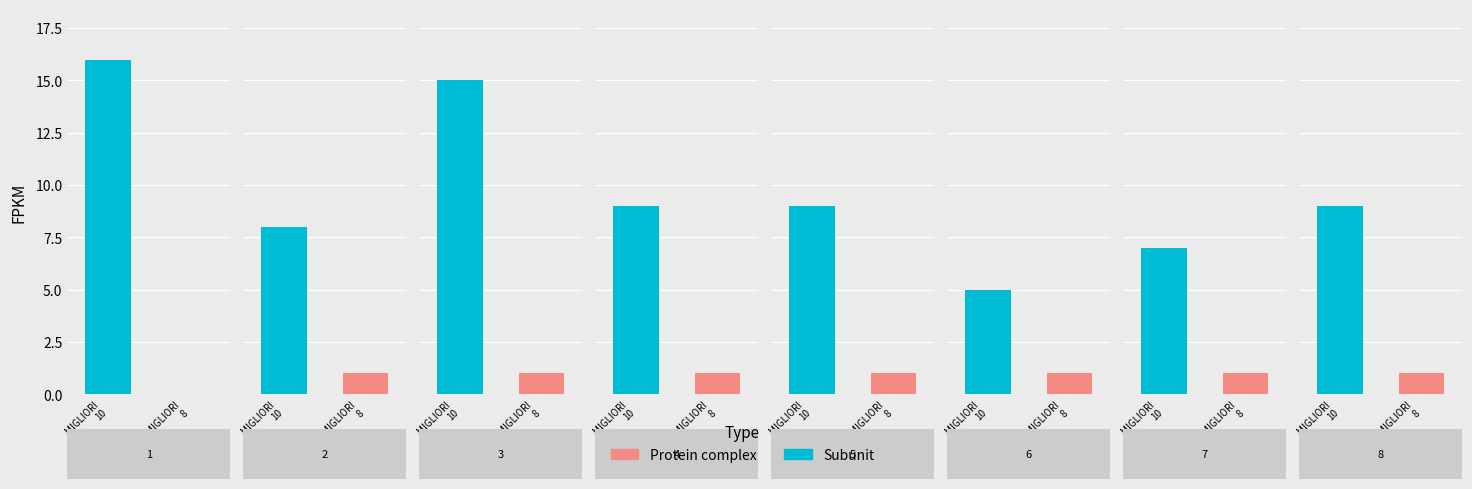

At how many categories does at least one series exceed 4?

8